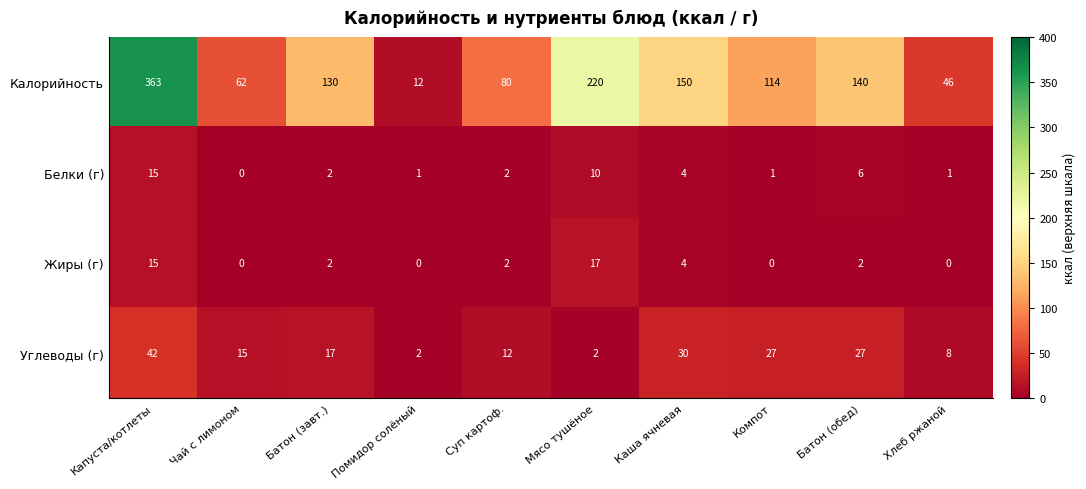

Count the number of data series in this chart.

4